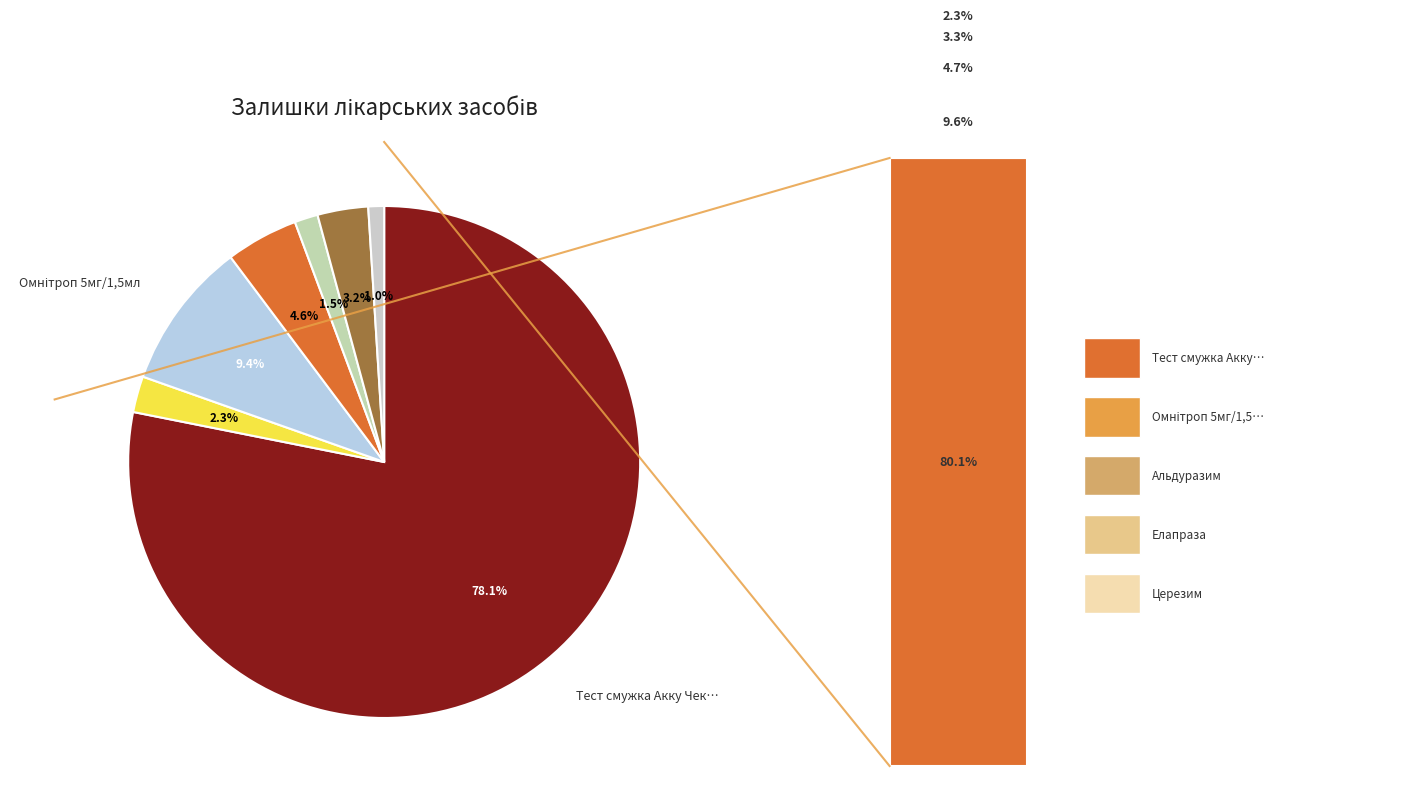

To the nearest percent, what is the difference between the largest and smallest slice percentages?

78%